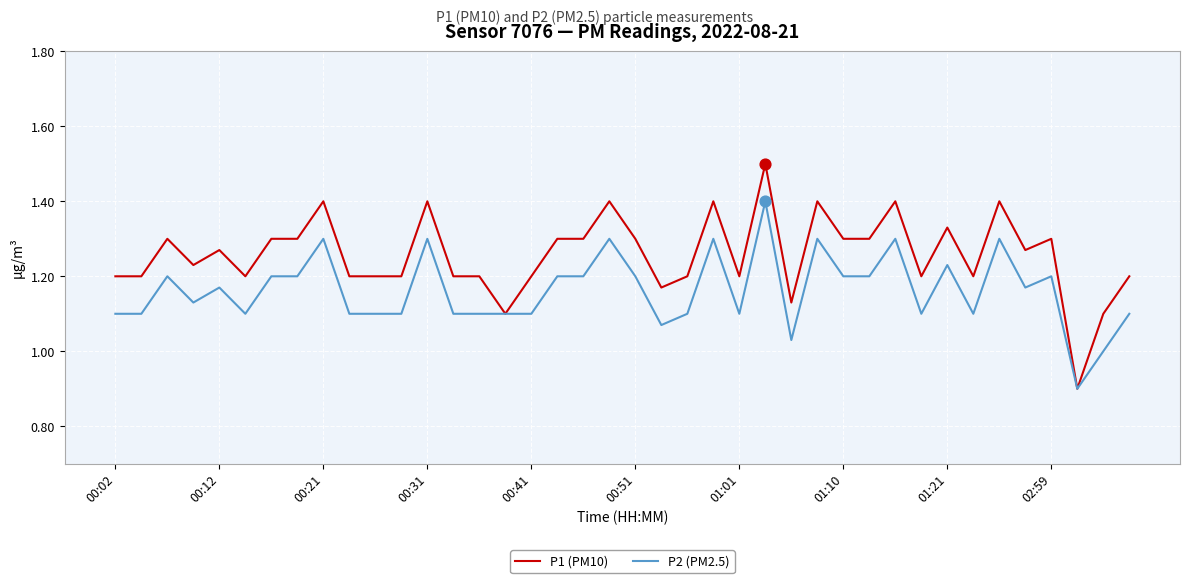

Which series has the largest total across all categories?

P1 (PM10)